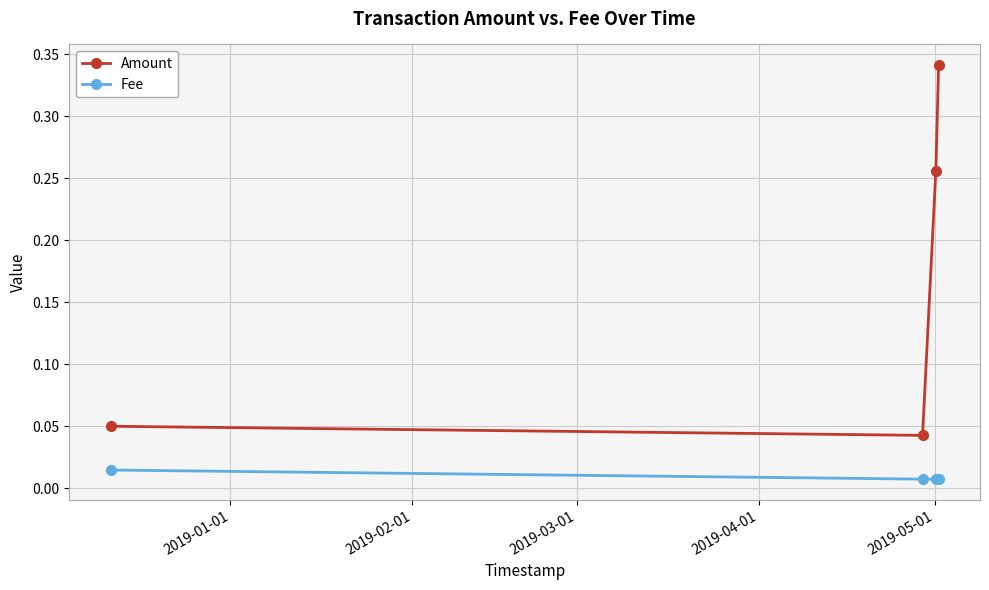

True or false: Fee and Amount intersect in this chart.

False